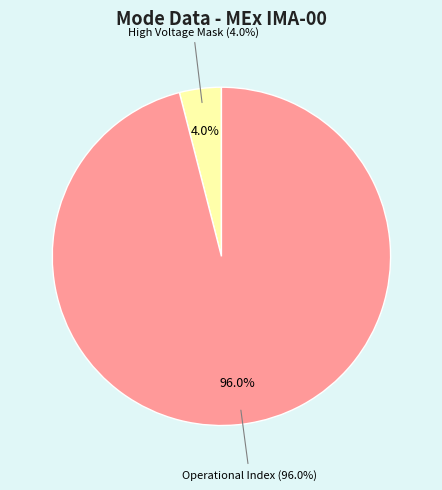

Does Operational Index represent more than half of the total?

Yes